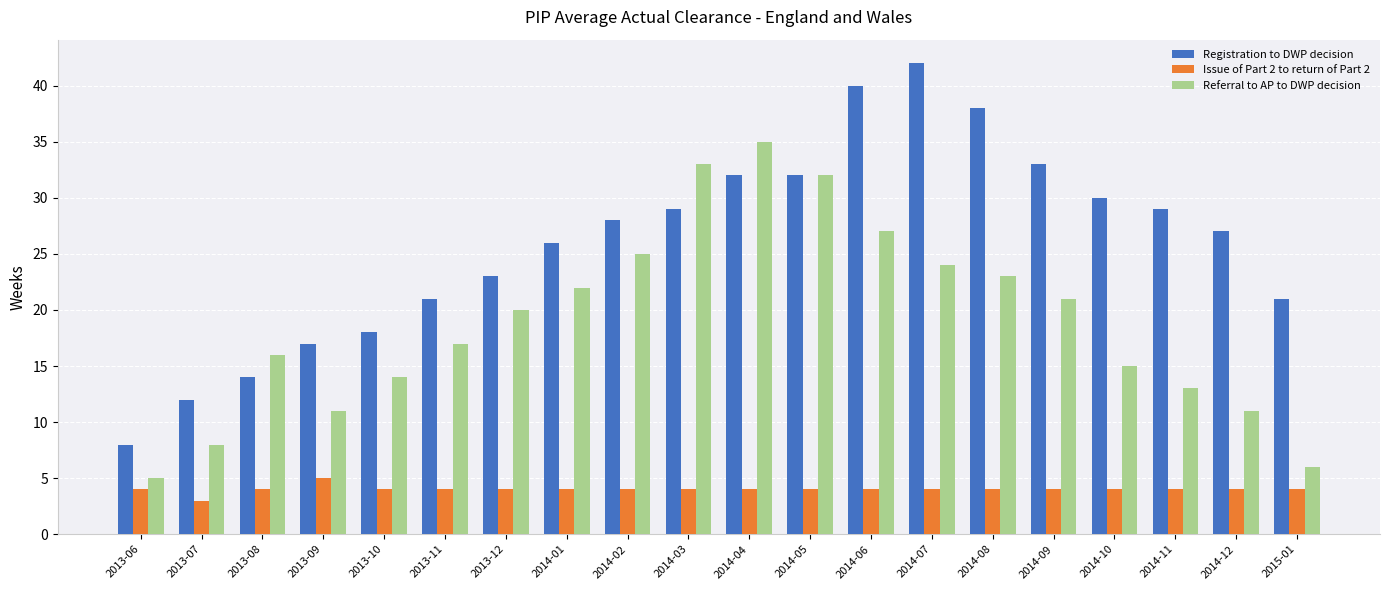

What is the highest value of the Issue of Part 2 to return of Part 2 series?

5